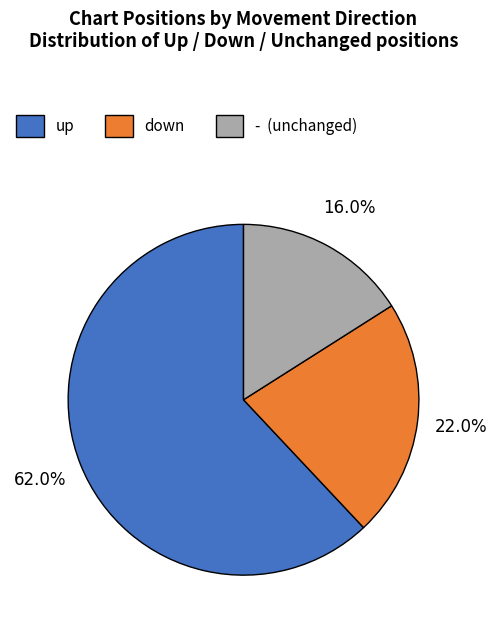

To the nearest percent, what is the difference between the largest and smallest slice percentages?

46%